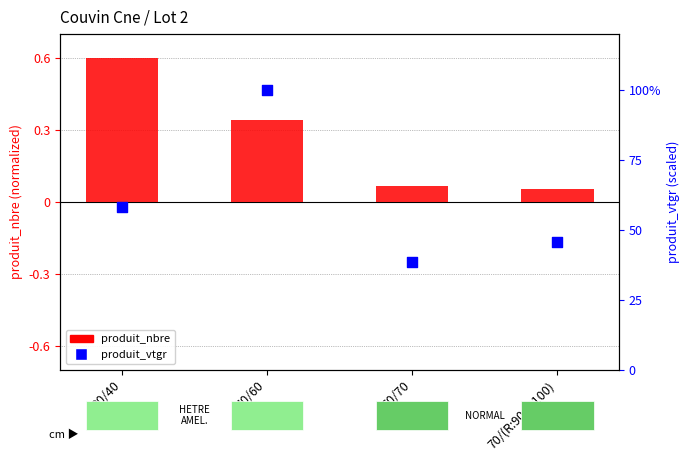

Which series has the largest total across all categories?

produit_vtgr